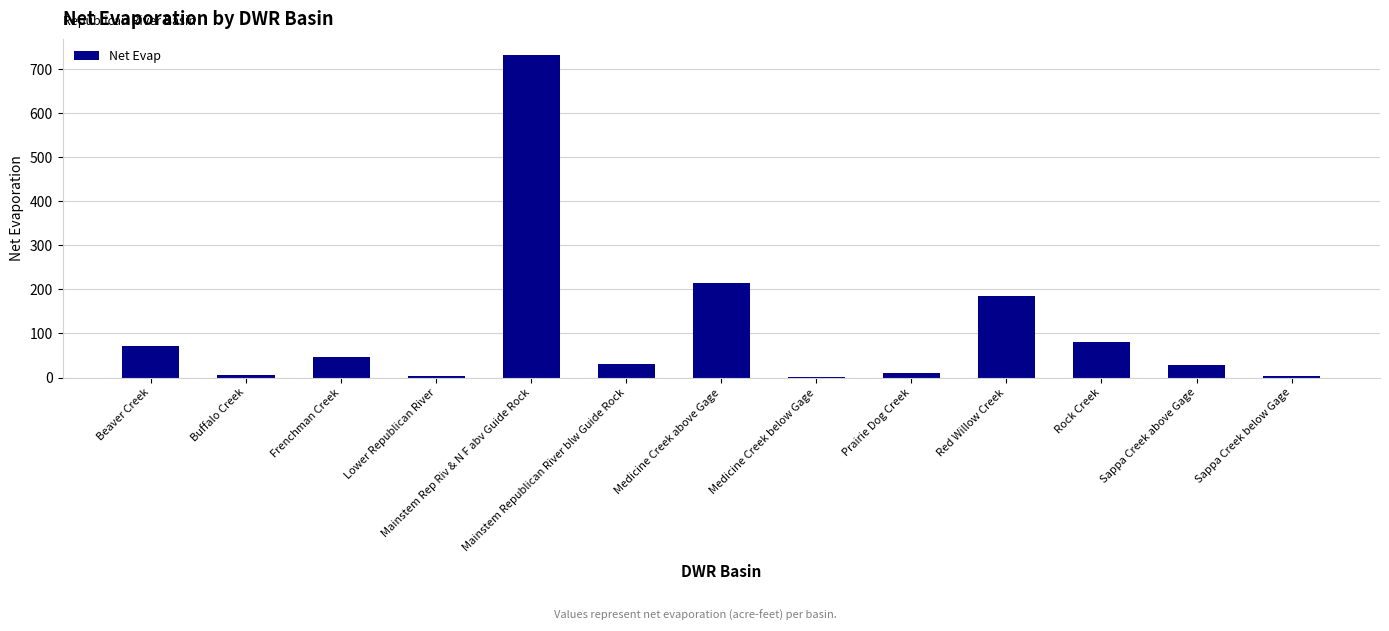

What is the sum of the values at Red Willow Creek and Sappa Creek above Gage?

213.0